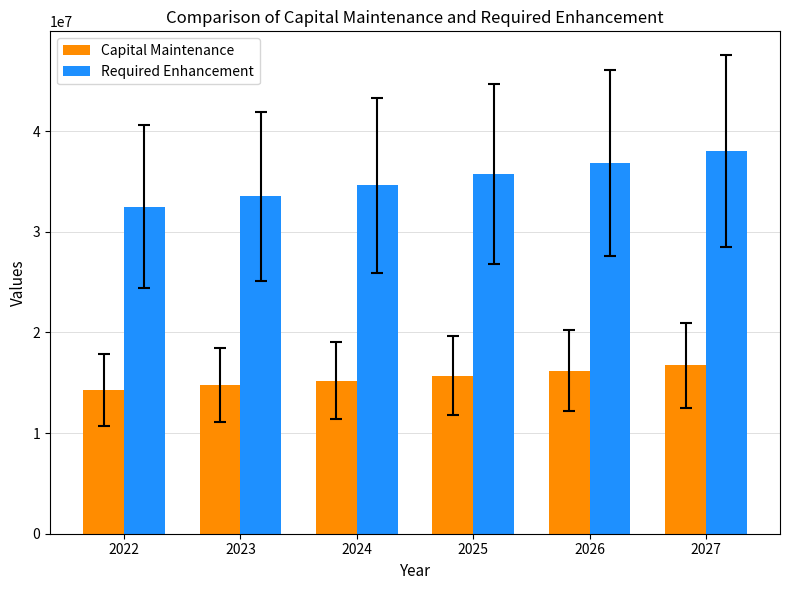

Rank the series by their maximum value, from lowest to highest.

Capital Maintenance, Required Enhancement